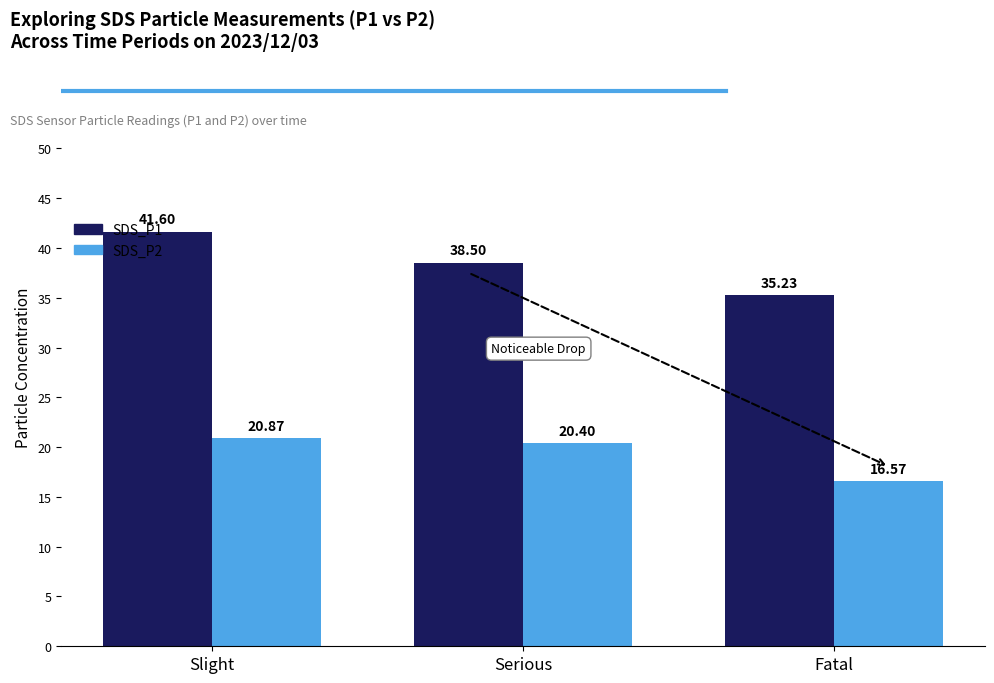

Which series has the largest total across all categories?

SDS_P1